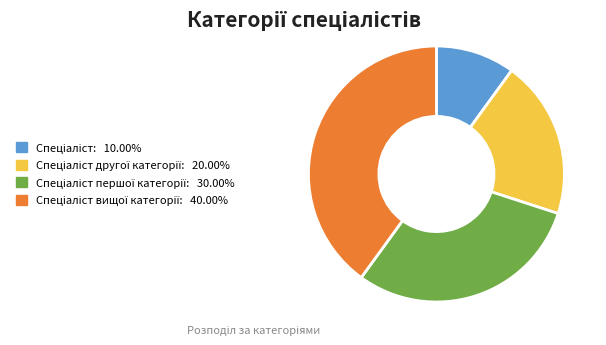

Is there a majority slice in this chart?

No